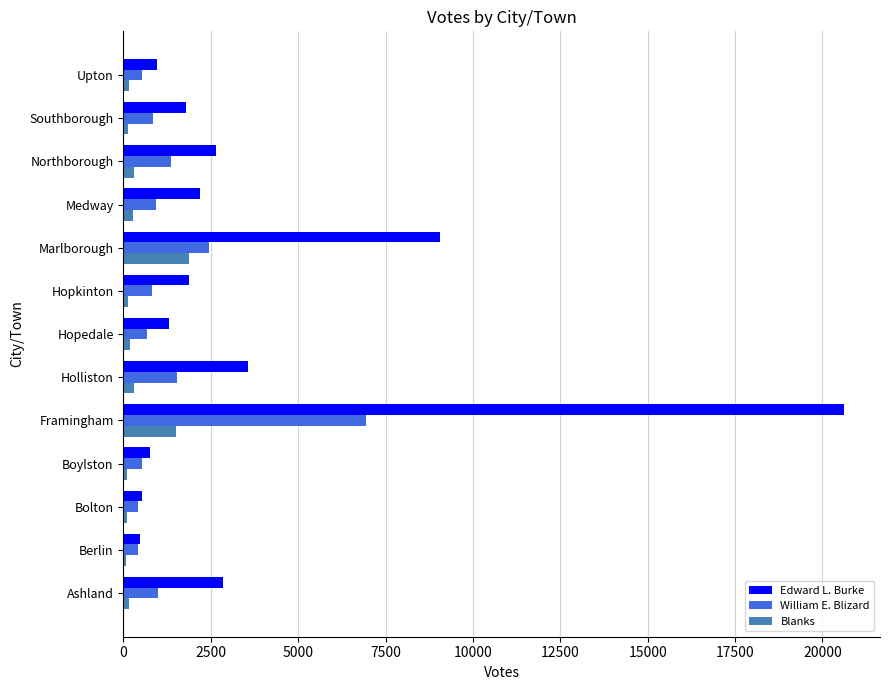

At which label is Edward L. Burke closest to 10541?

Marlborough